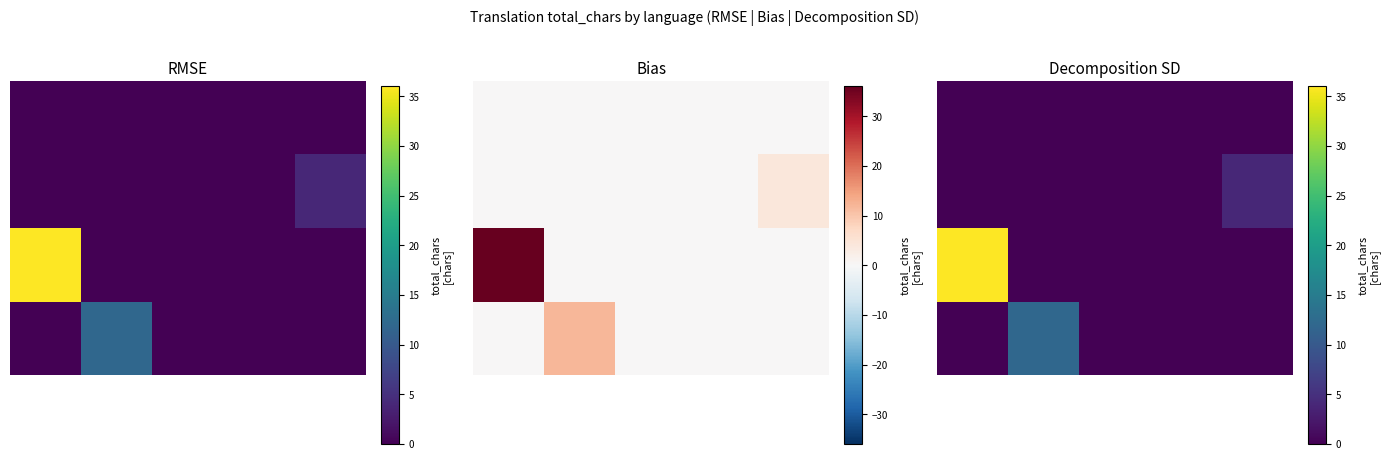

How many series are shown in this chart?

5